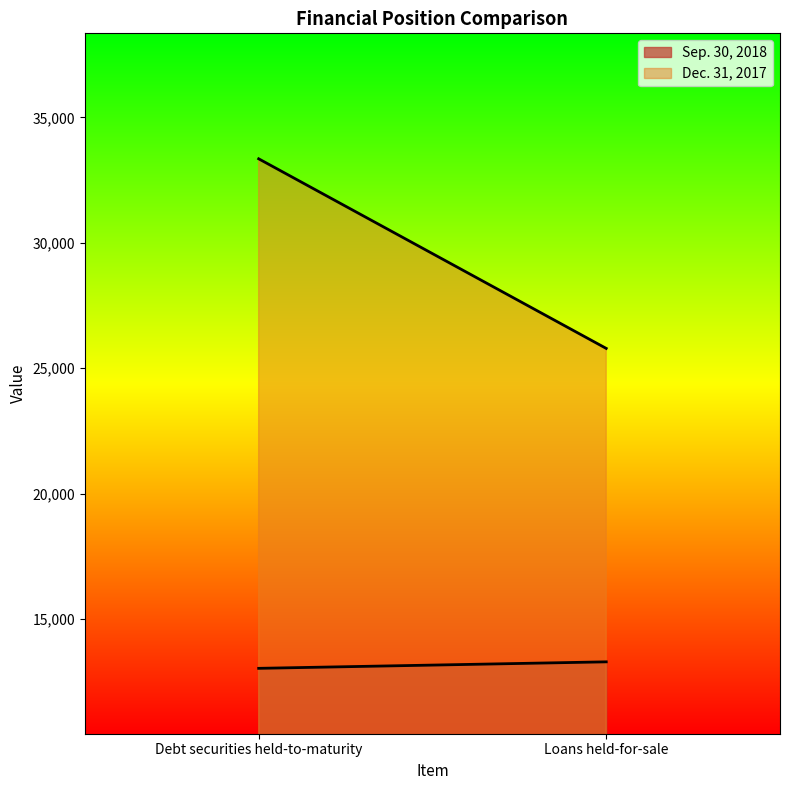

What is the lowest value of the Sep. 30, 2018 series?

13035